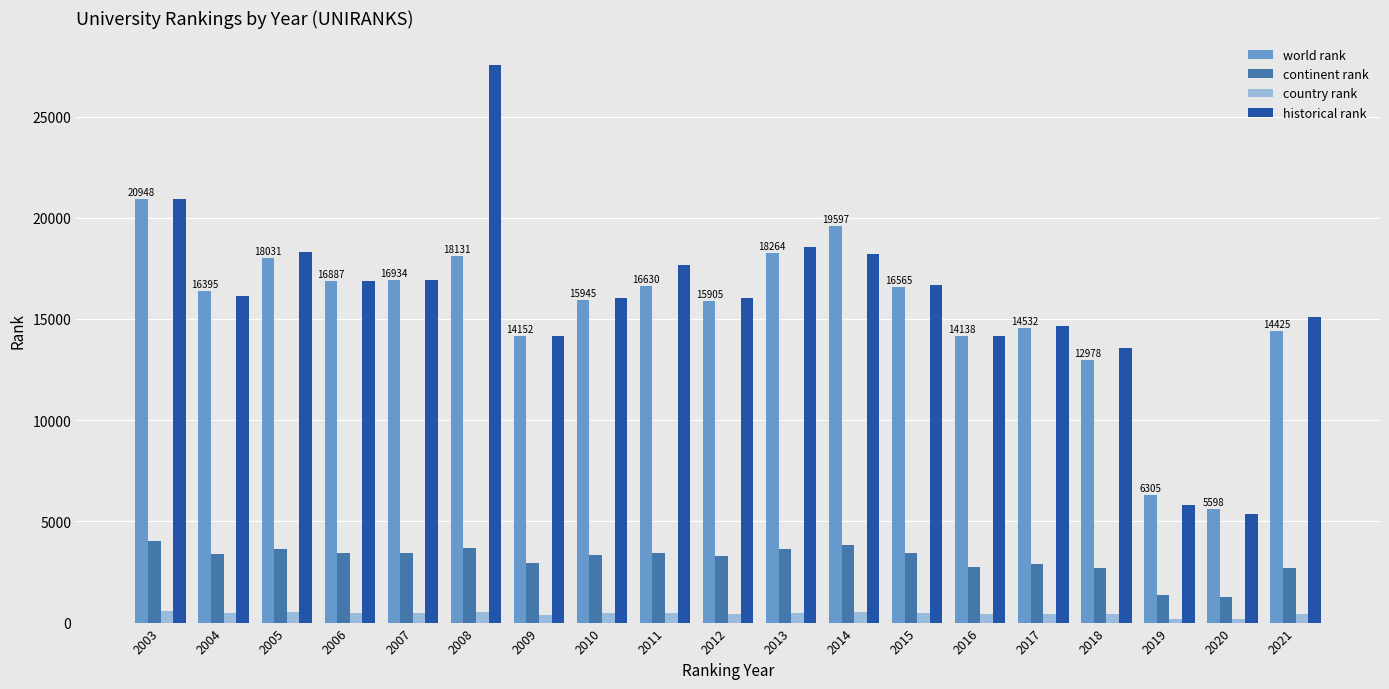

What is the difference between the maximum and minimum values in the continent rank series?

2740